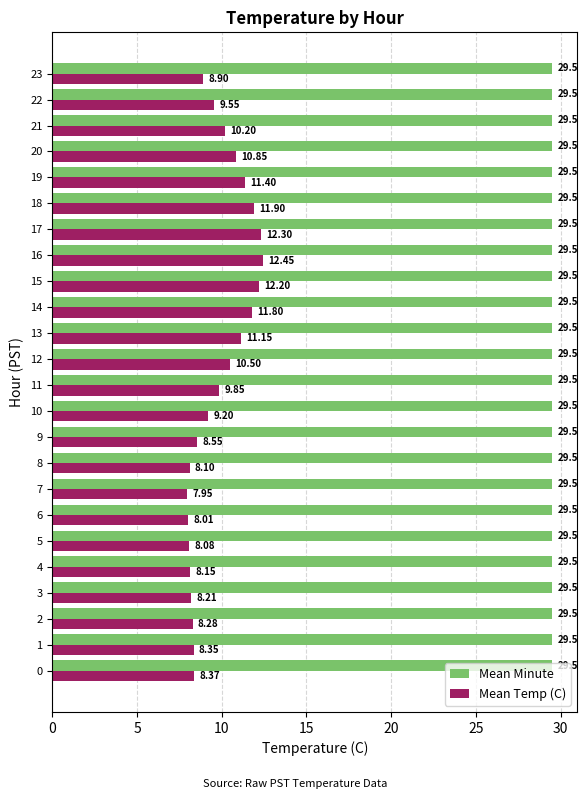

At 12, list the series in order from largest to smallest.

Mean Minute, Mean Temp (C)